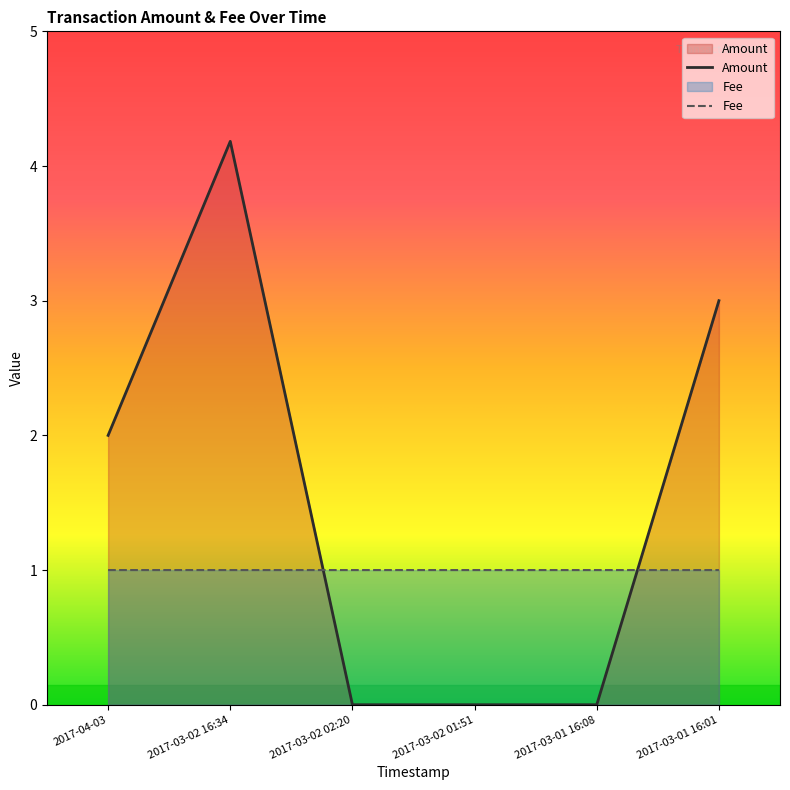

How many data points in Amount are above 2?

2